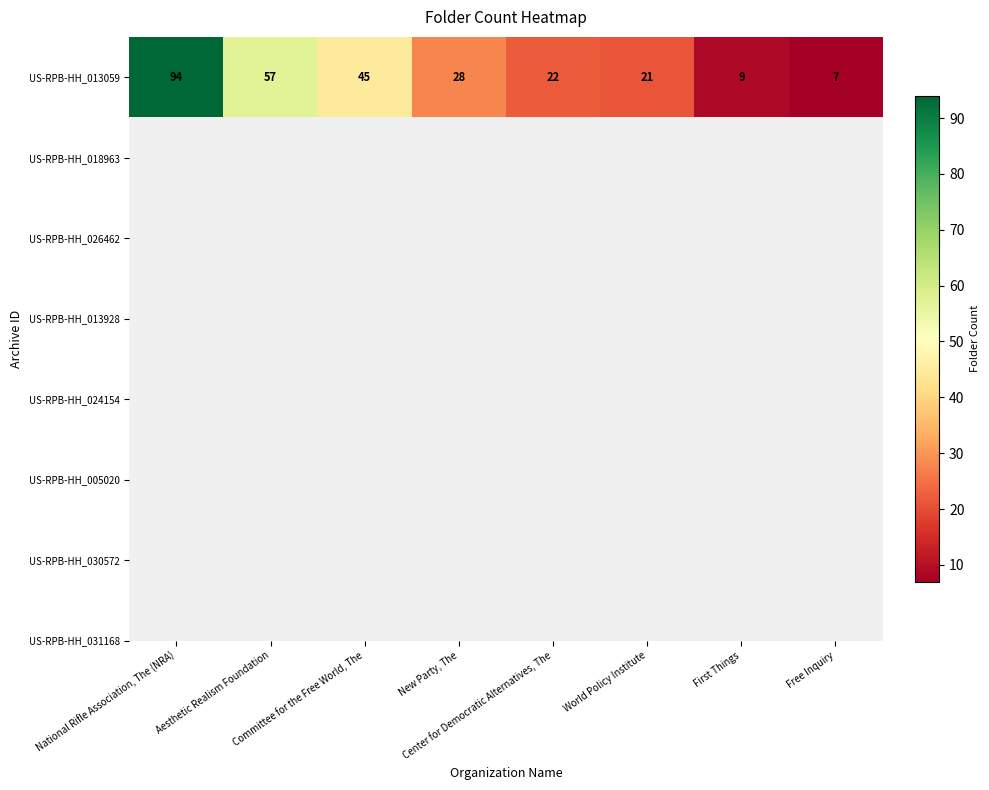

List the labels in order of value, smallest first.

Free Inquiry, First Things, World Policy Institute, Center for Democratic Alternatives, The, New Party, The, Committee for the Free World, The, Aesthetic Realism Foundation, National Rifle Association, The (NRA)